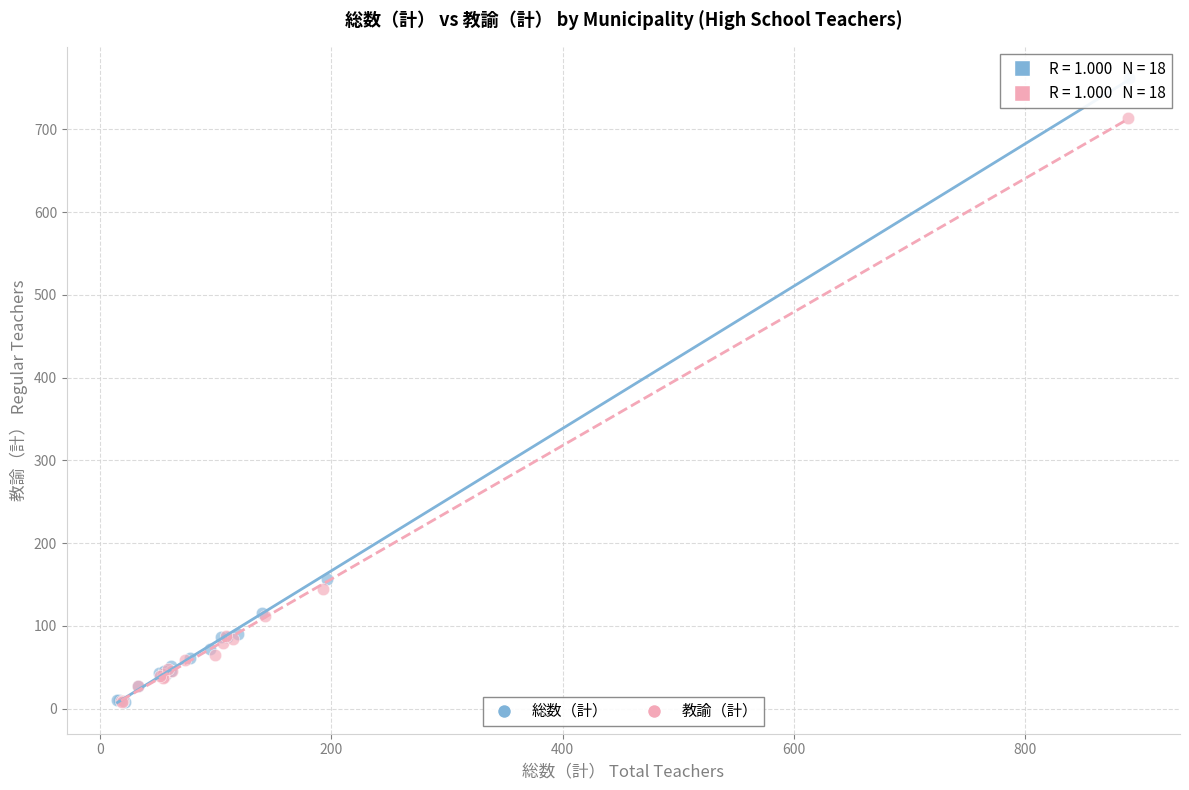

Which series has the widest spread of Y values?

総数（計）